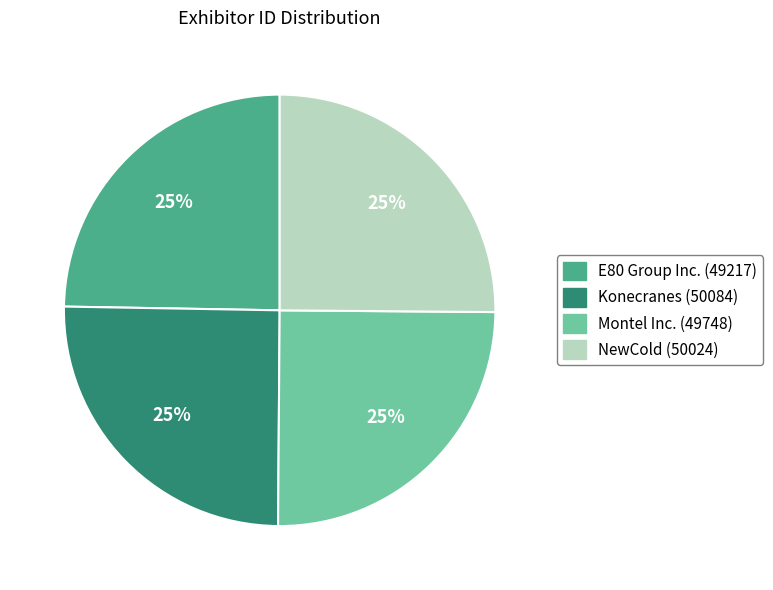

Is it true that Montel Inc. is 25% of the pie?

True